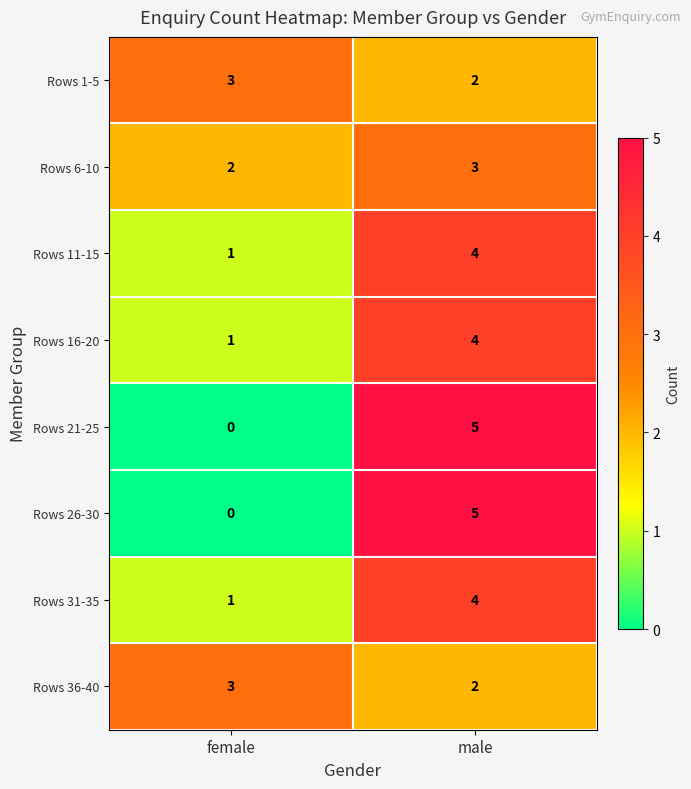

How many series are shown in this chart?

8